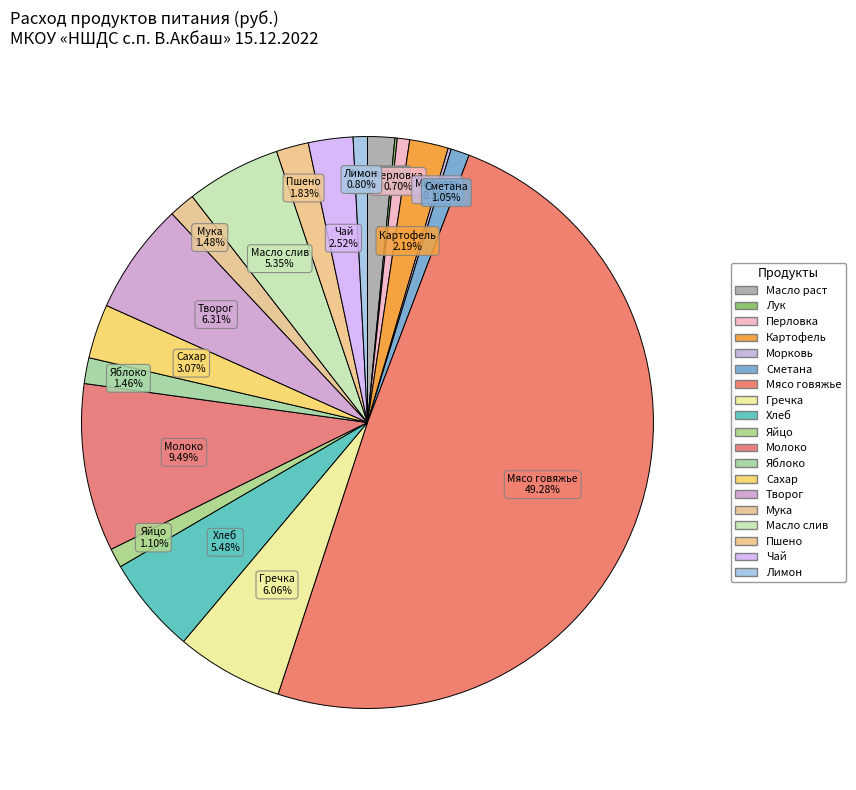

To the nearest percent, what portion does Гречка represent?

6%